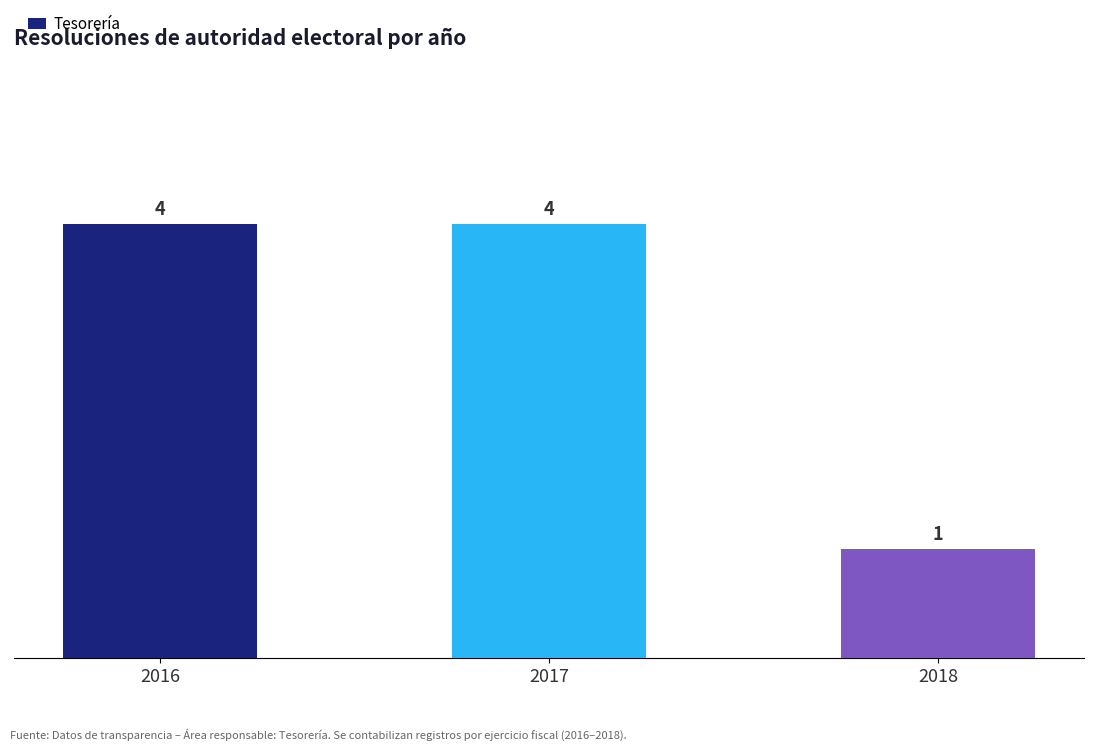

How many data points are less than 4?

1